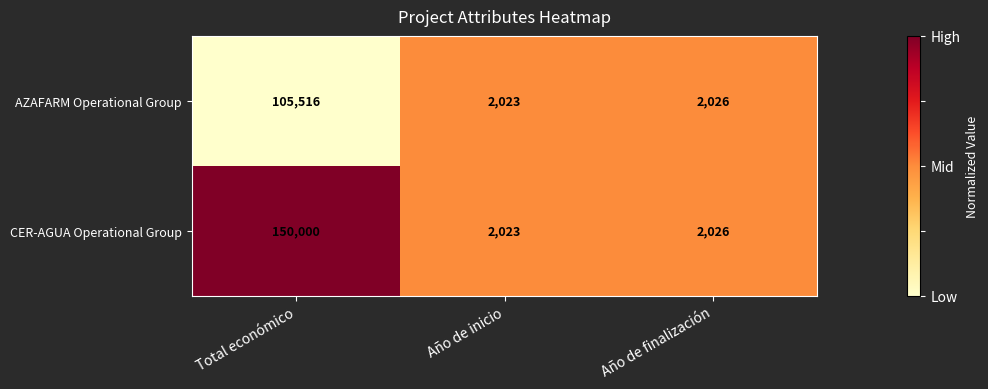

How many distinct data groups are displayed?

2